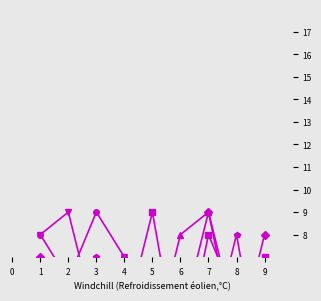

At how many categories does at least one series exceed 7?

8